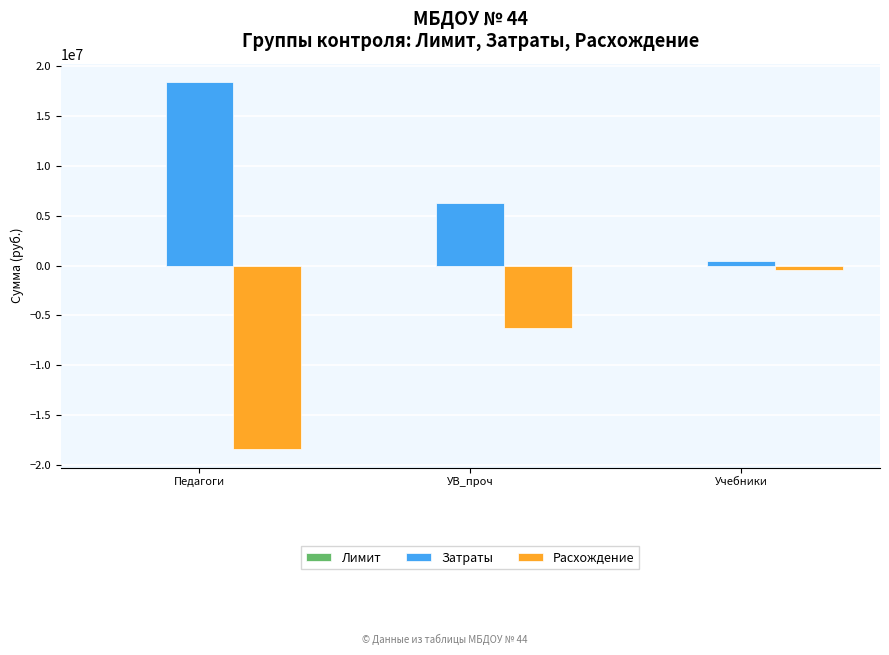

Which series has the largest total across all categories?

Затраты